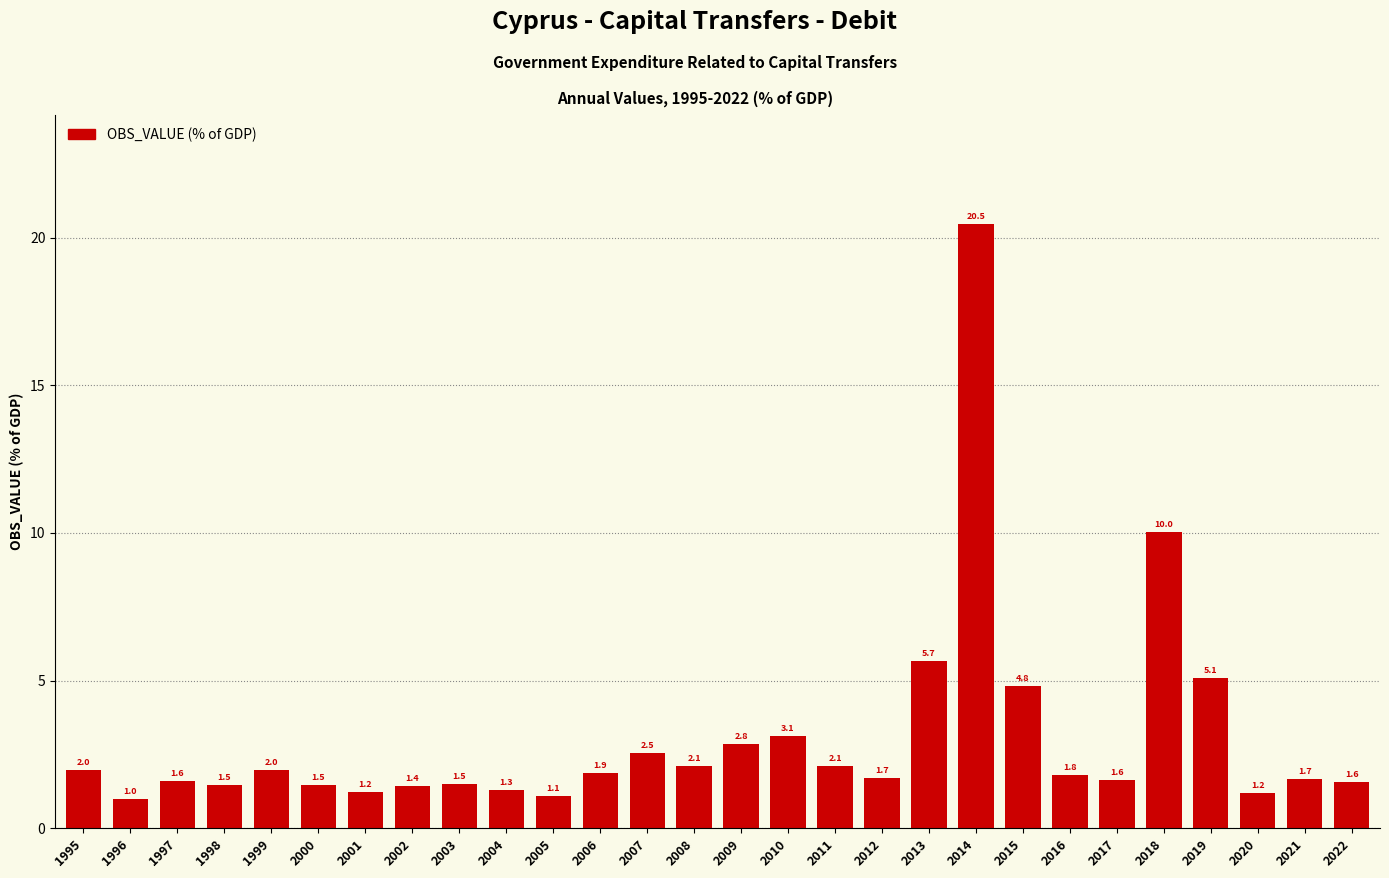

Reading left to right, what are all the values shown in this chart?

2.0	1.0	1.6	1.5	2.0	1.5	1.2	1.4	1.5	1.3	1.1	1.9	2.5	2.1	2.8	3.1	2.1	1.7	5.7	20.5	4.8	1.8	1.6	10.0	5.1	1.2	1.7	1.6